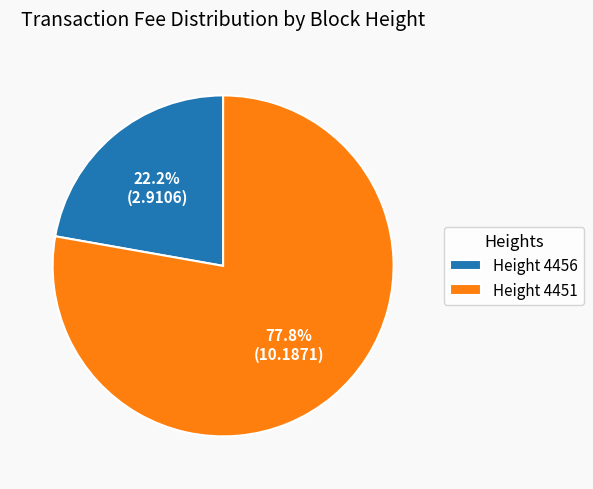

Which has a higher value, Height 4451 or Height 4456?

Height 4451